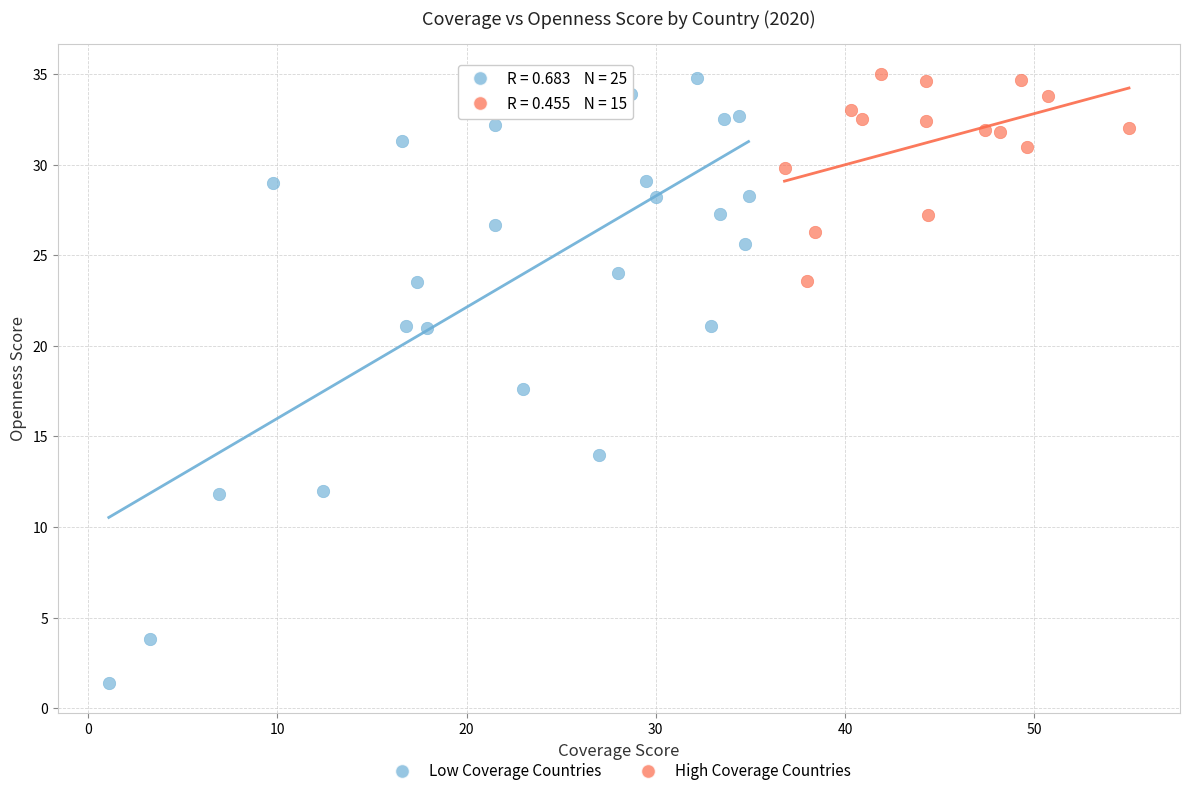

What are all the series names shown in the legend?

Low Coverage Countries, High Coverage Countries